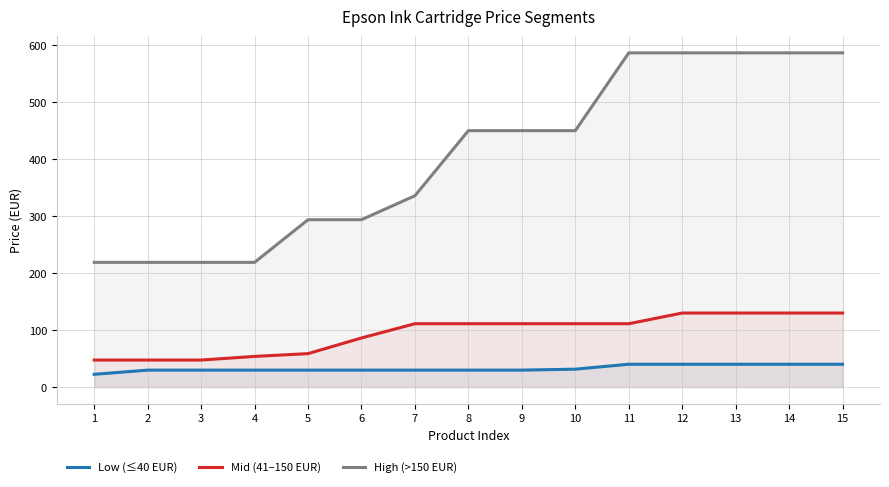

What is the value of the Mid (41–150 EUR) point at the 13th from the left?

130.0